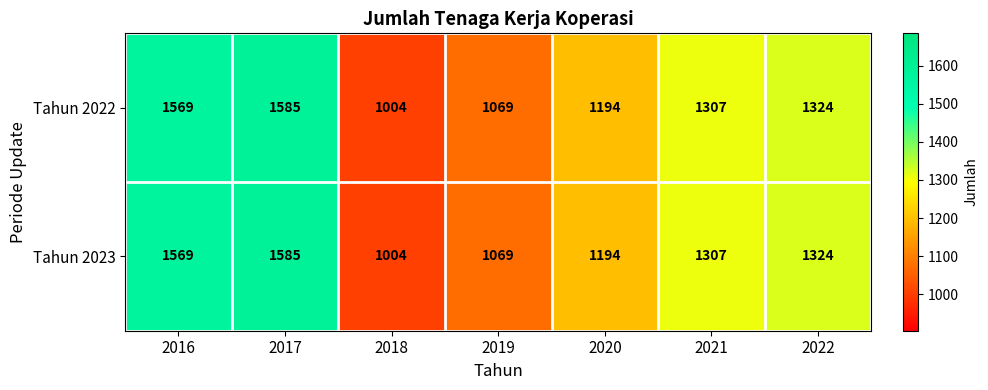

Count the number of categories in the chart.

7